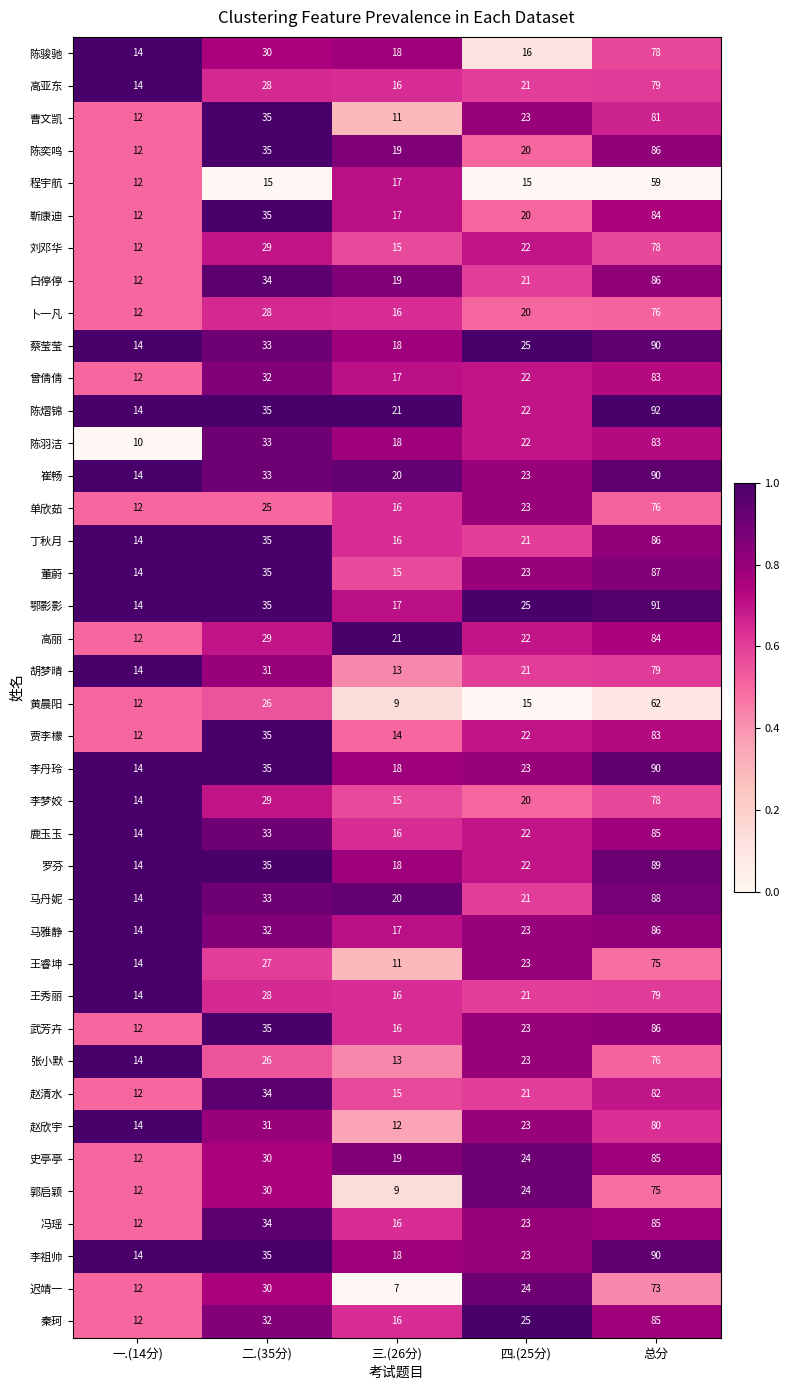

Which category has the lowest value across all series?

三.(26分)